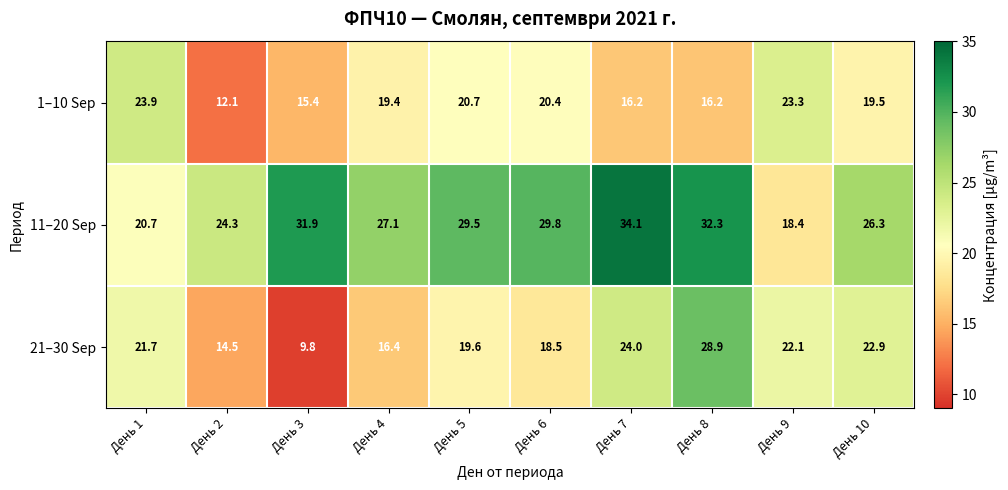

At how many categories does at least one series exceed 28?

5